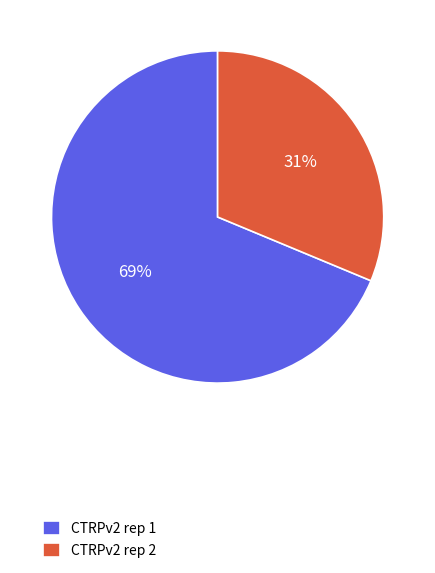

Count the number of slices in the pie.

2